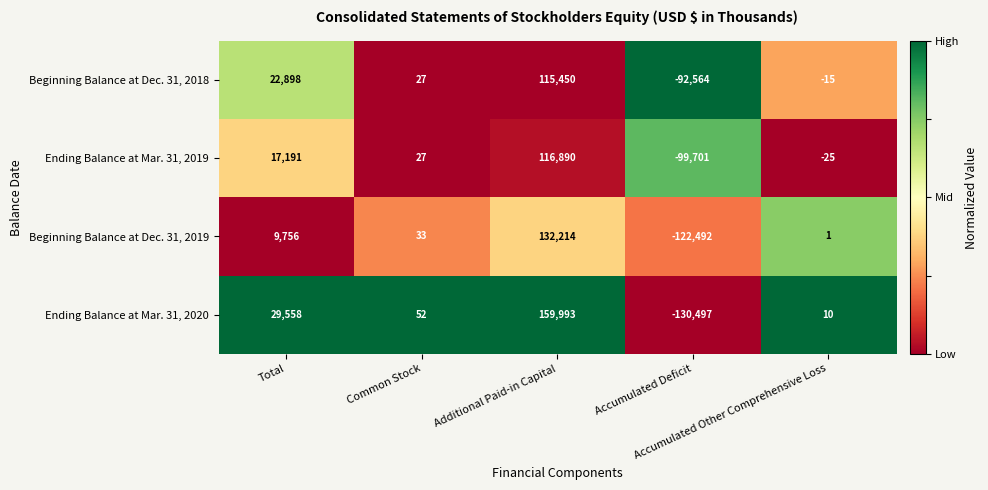

Which series has the largest range (max minus min)?

Ending Balance at Mar. 31, 2020